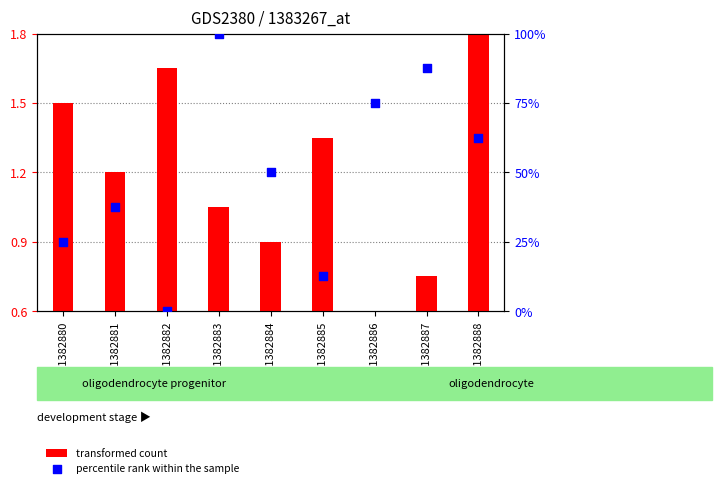

Which series has the largest Y range (max minus min)?

percentile rank within the sample